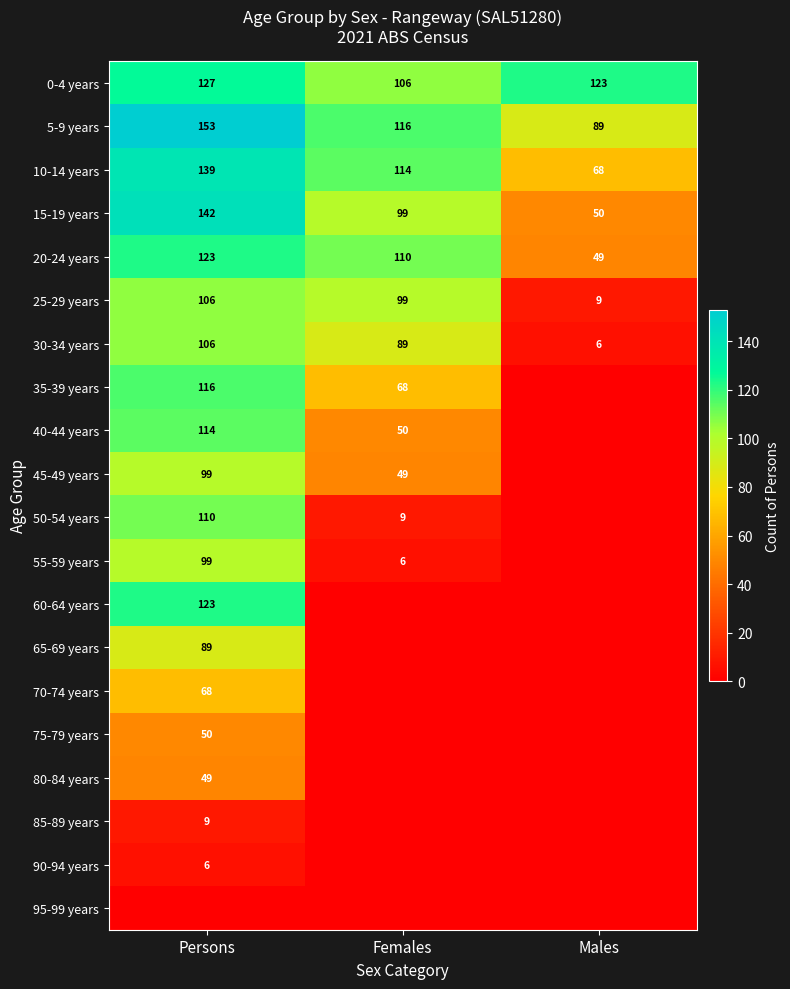

Count the 5-9 years values in the range 89 to 153.

3